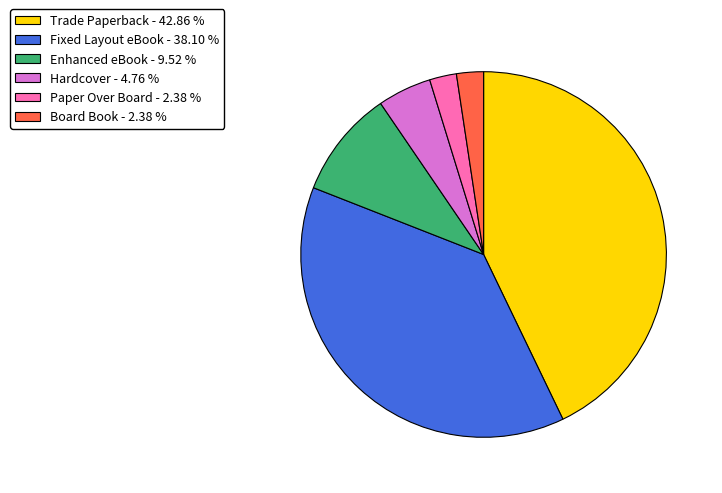

Does any single category account for the majority?

No